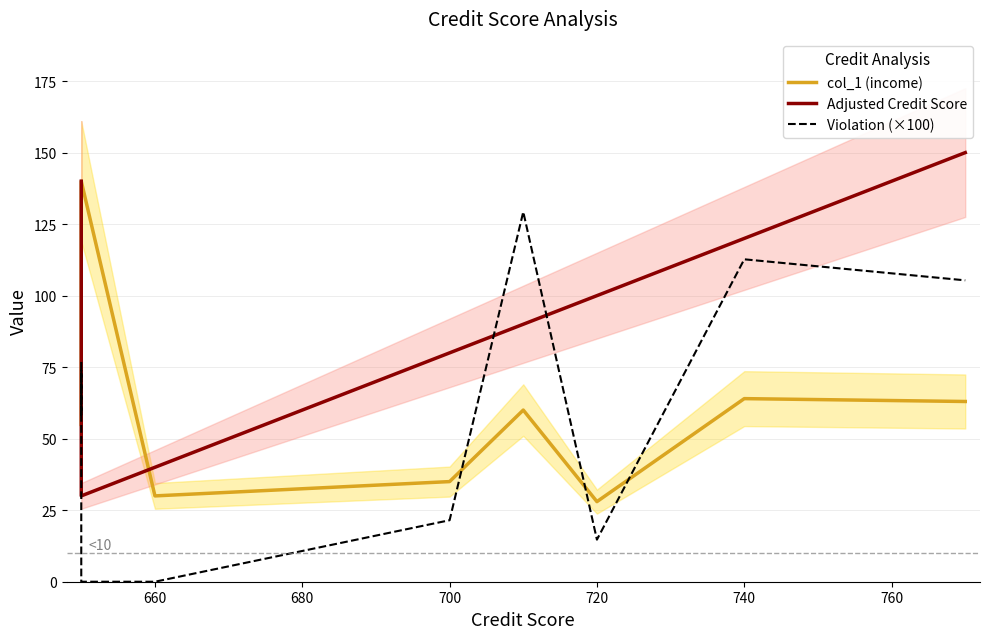

Reading right to left, extract all data points from this chart.

col_1 (income): 63.0	64.0	28.0	60.0	35.0	30.0	140.0	100.0	63.0	55.0
Adjusted Credit Score: 150.0	120.0	100.0	90.0	80.0	40.0	30.0	30.0	30.0	140.0
Violation (×100): 105.3	112.7	14.7	129.3	21.5	0.0	0.0	73.8	57.9	76.8